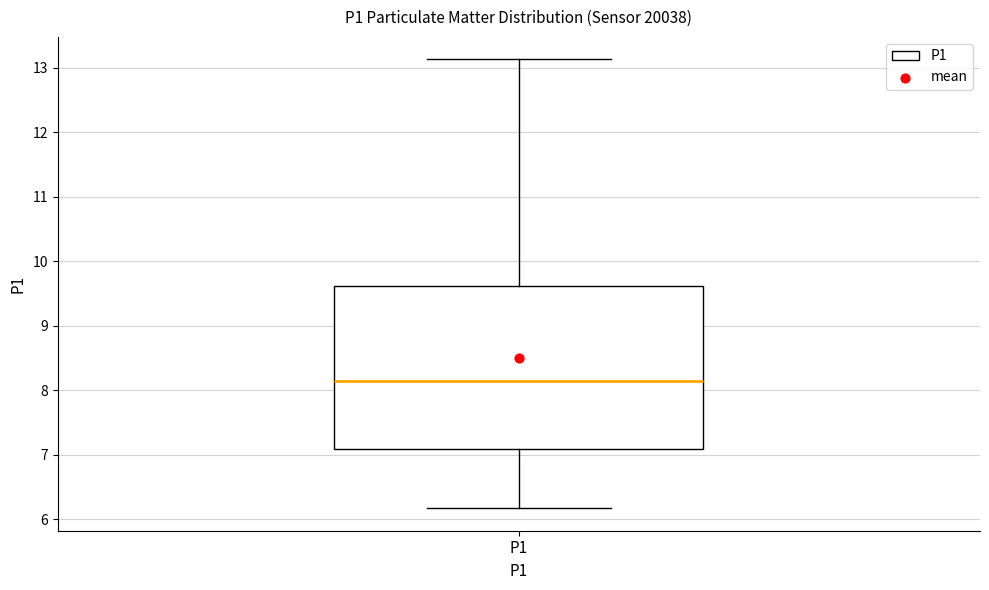

Where is the upper edge of the box for P1 on the y-axis? The values are not printed on the chart, so give them approximately, as read against the axis.

9.6